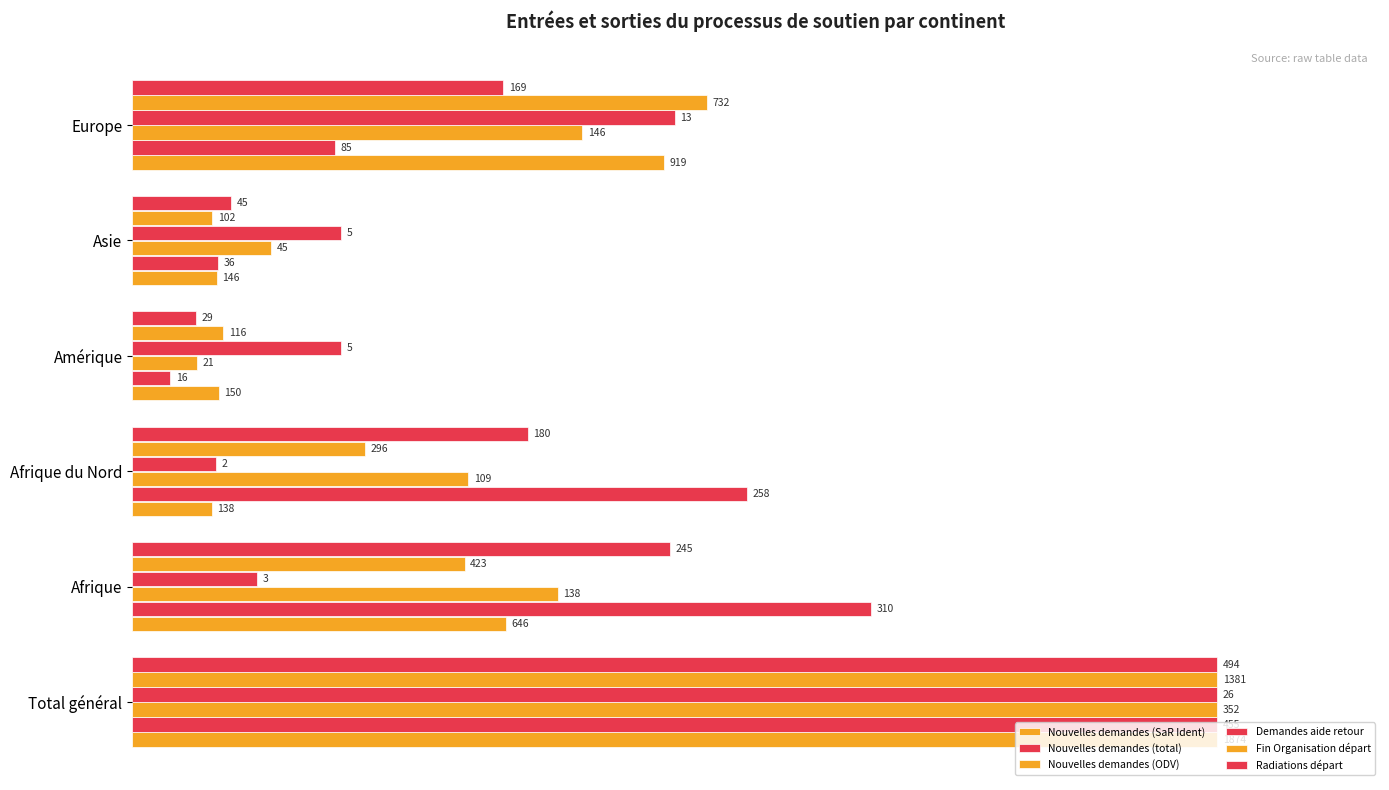

What are all the series names shown in the legend?

Nouvelles demandes (SaR Ident), Nouvelles demandes (total), Nouvelles demandes (ODV), Demandes aide retour, Fin Organisation départ, Radiations départ